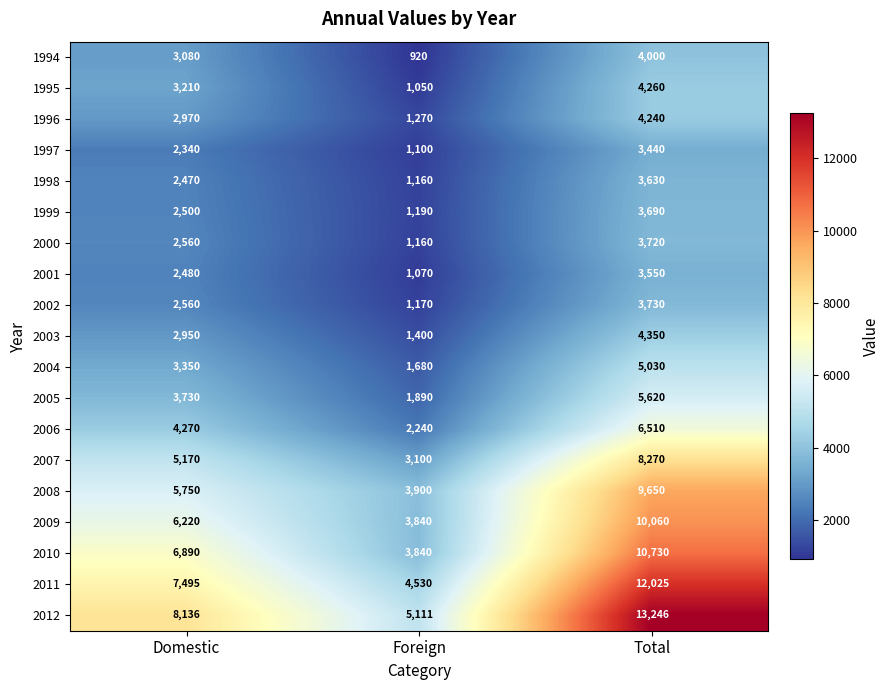

The value of 1994 at Total is 6969. True or false?

False